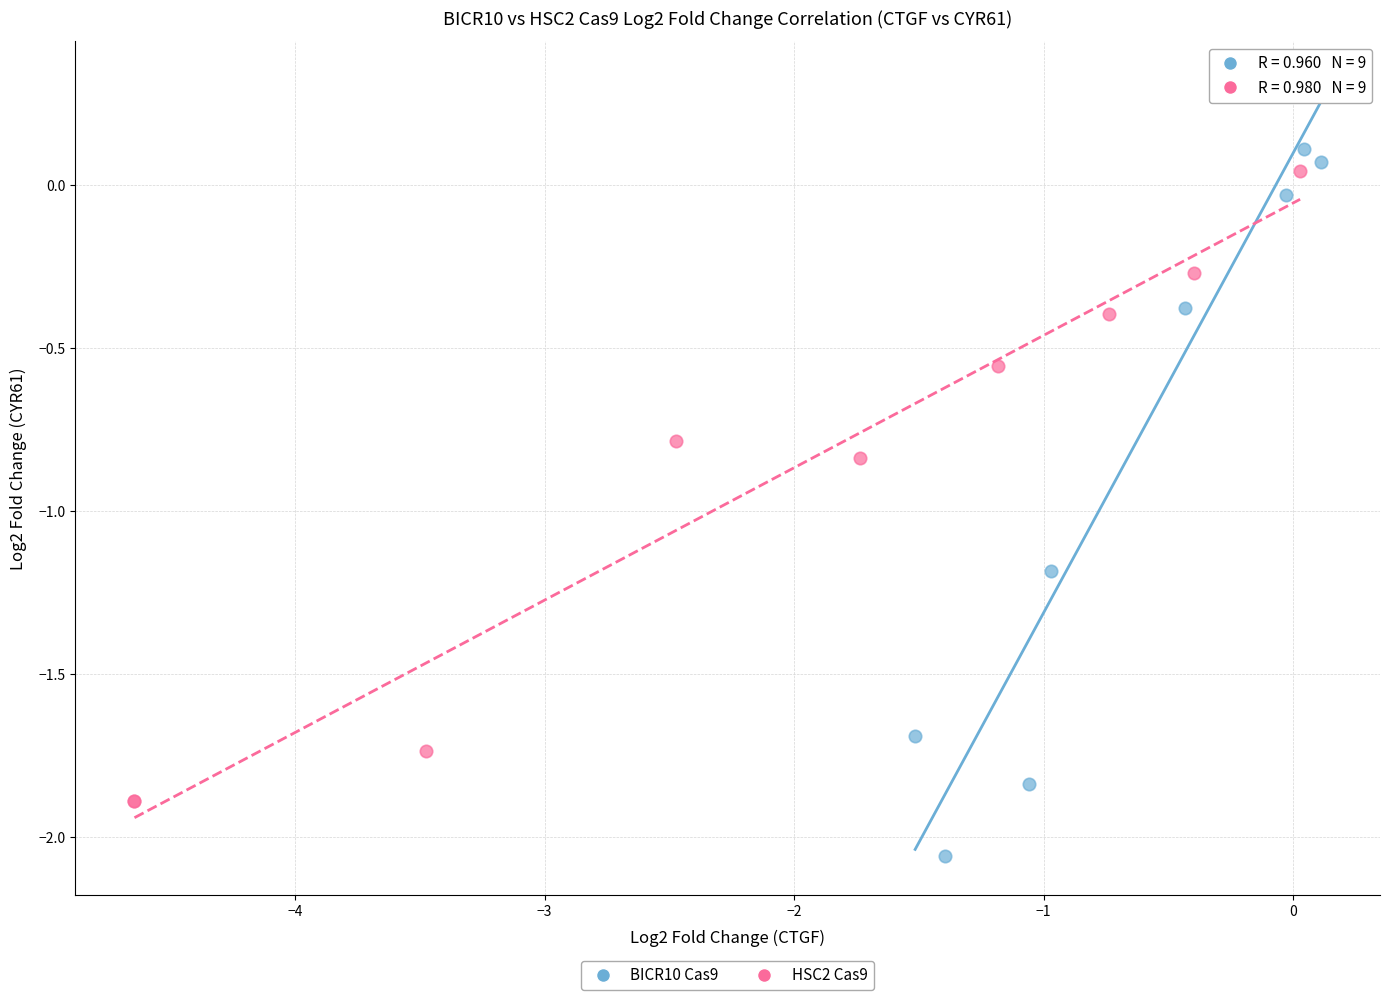

Which series reaches the maximum Y coordinate?

BICR10 Cas9